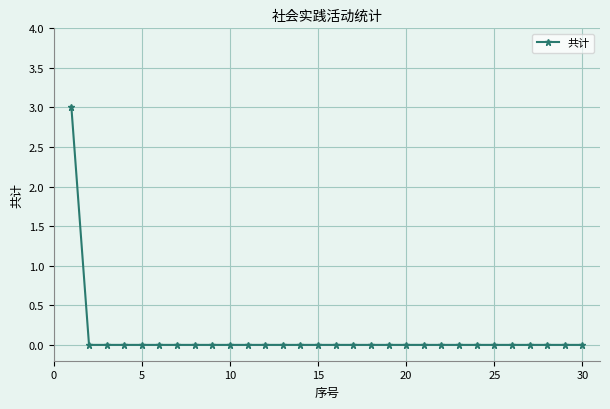

What is the greatest value displayed?

3